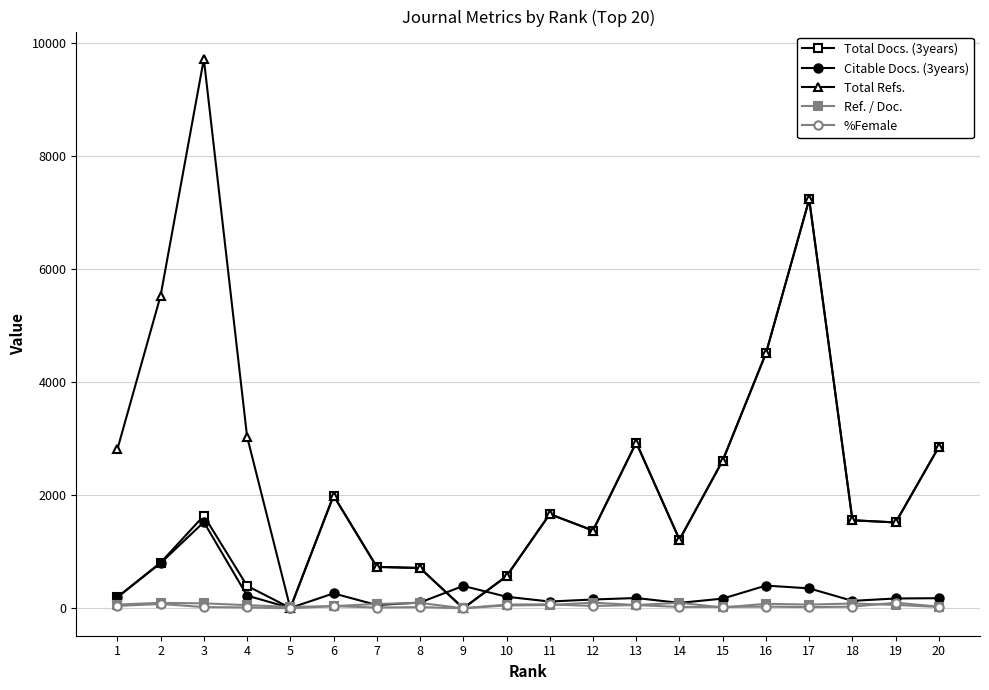

Between which two adjacent categories do Total Refs. and Ref. / Doc. first intersect?

4 and 5